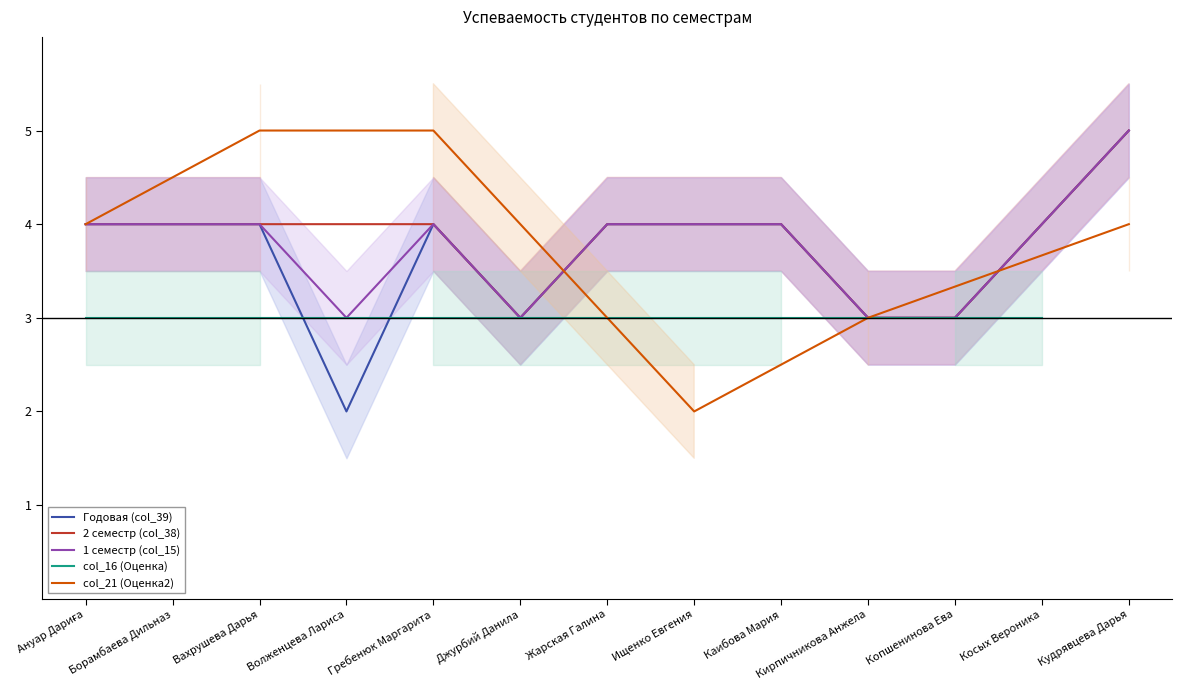

Count the number of data series in this chart.

5